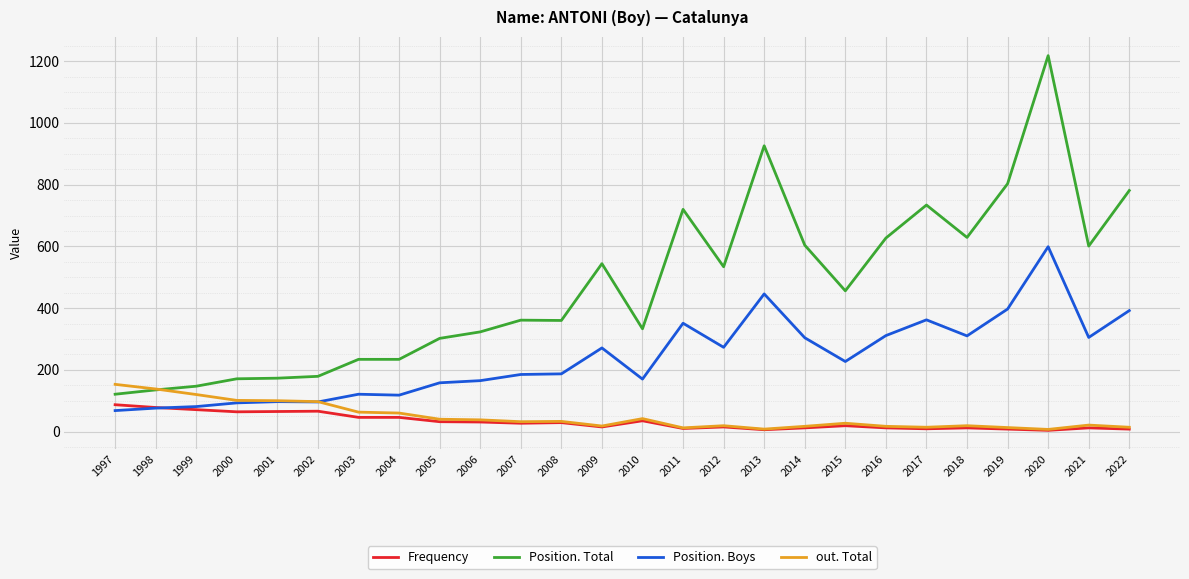

At which label does Frequency first exceed 27?

1997